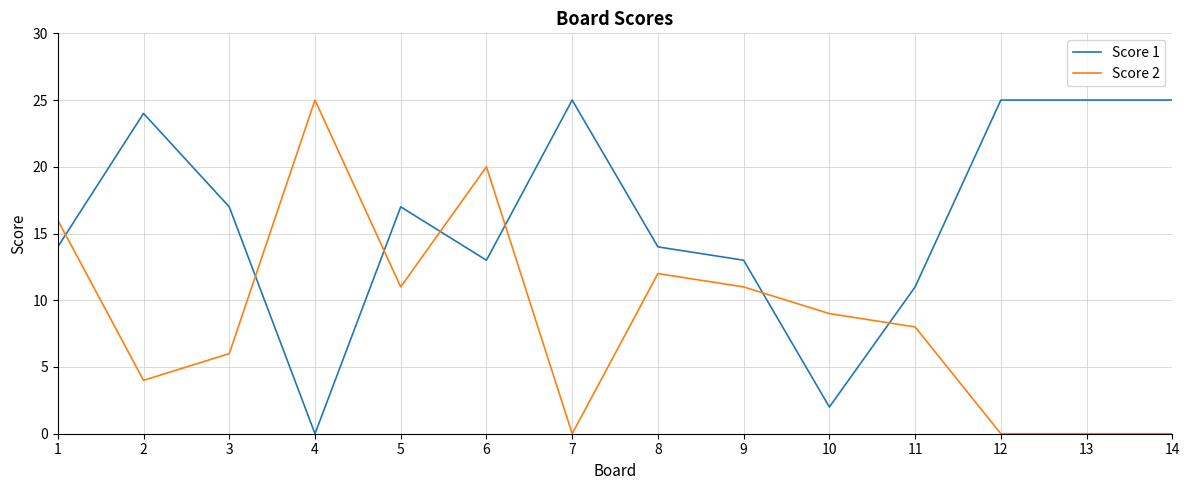

Between 1 and 11, which series saw the biggest shift?

Score 2